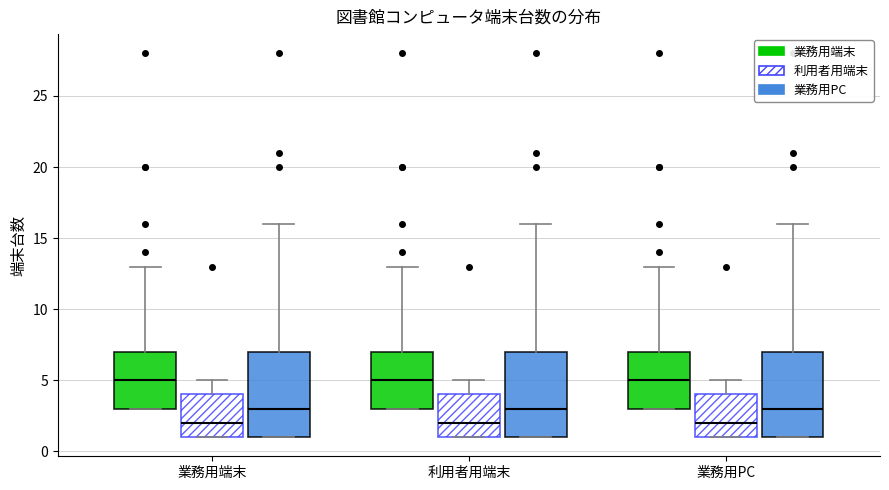

Reading left to right, transcribe this box plot: for each box, give where its median line is, the range the box spans, and where its two whiskers end, as read against the y-axis. The values are not printed on the chart, so give them approximately, as read against the axis.

業務用端末 (業務用端末): median 5, box 3 to 7, whiskers 3 to 13
業務用端末 (利用者用端末): median 2, box 1 to 4, whiskers 1 to 5
業務用端末 (業務用PC): median 3, box 1 to 7, whiskers 1 to 16
利用者用端末 (業務用端末): median 5, box 3 to 7, whiskers 3 to 13
利用者用端末 (利用者用端末): median 2, box 1 to 4, whiskers 1 to 5
利用者用端末 (業務用PC): median 3, box 1 to 7, whiskers 1 to 16
業務用PC (業務用端末): median 5, box 3 to 7, whiskers 3 to 13
業務用PC (利用者用端末): median 2, box 1 to 4, whiskers 1 to 5
業務用PC (業務用PC): median 3, box 1 to 7, whiskers 1 to 16